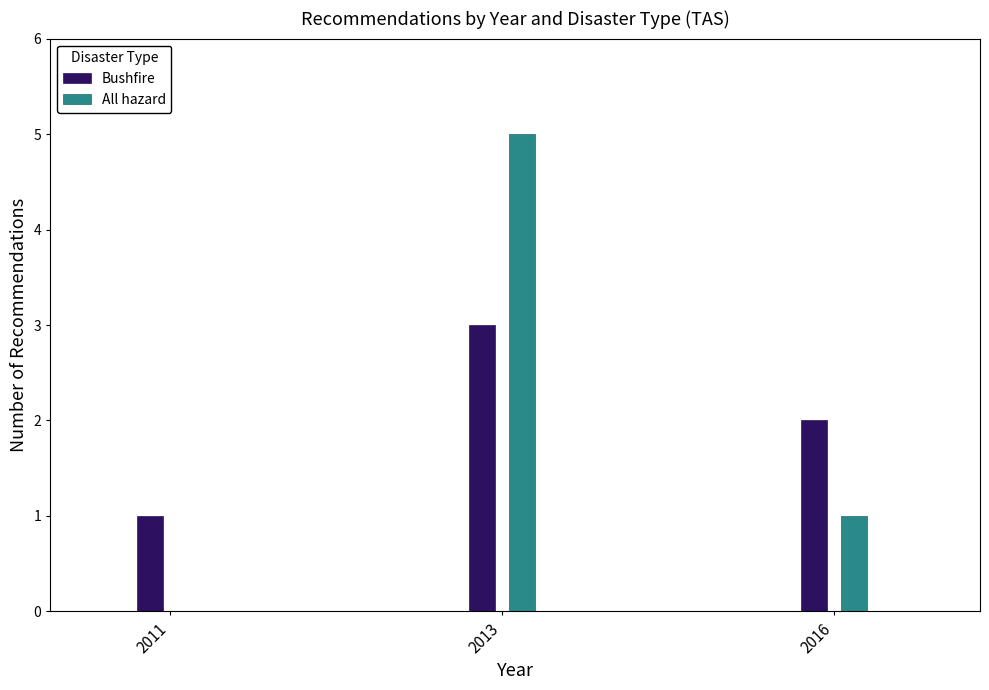

Which series has the largest total across all categories?

Bushfire